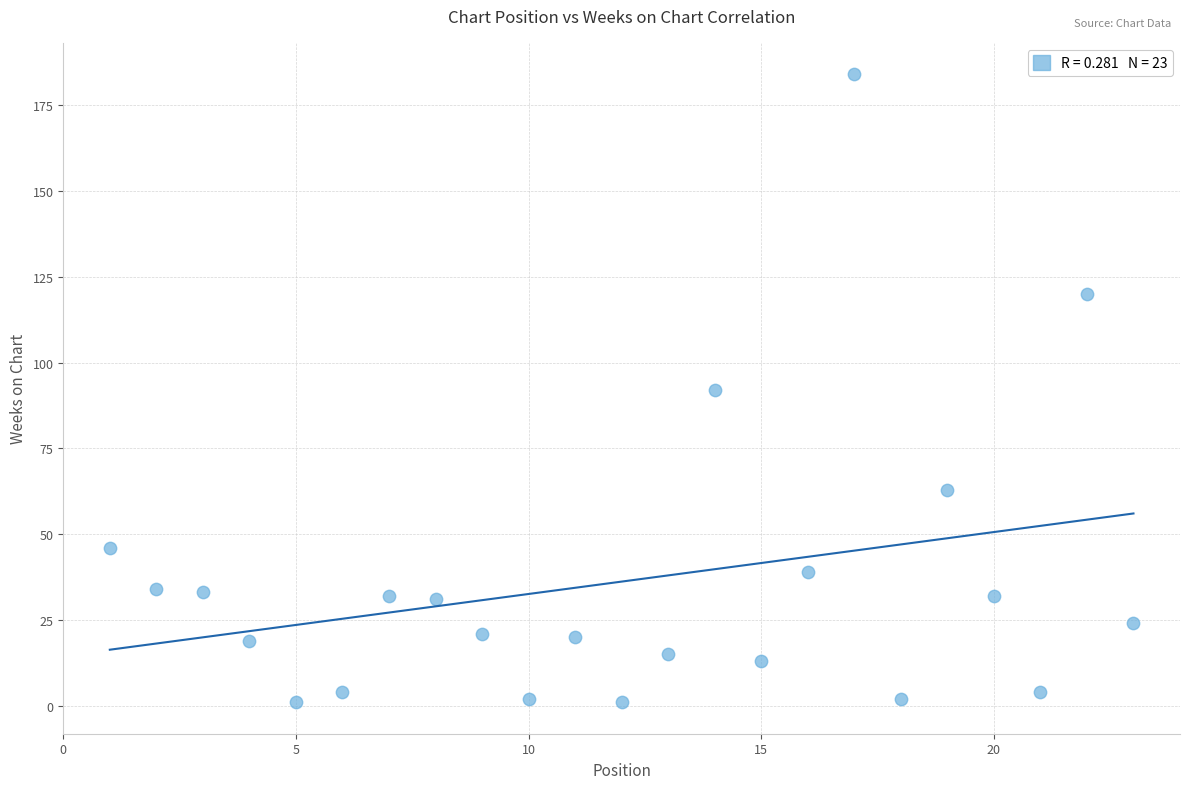

What is the range of Y values (max minus min)?

183